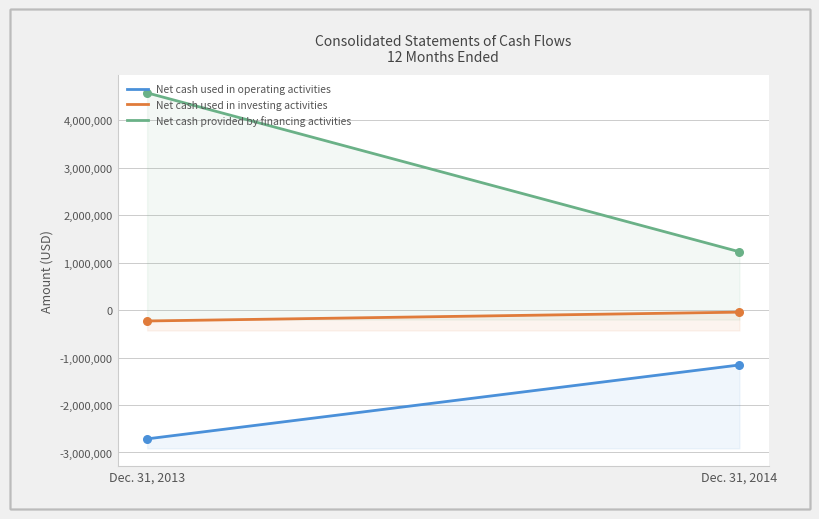

What are all the series names shown in the legend?

Net cash used in operating activities, Net cash used in investing activities, Net cash provided by financing activities